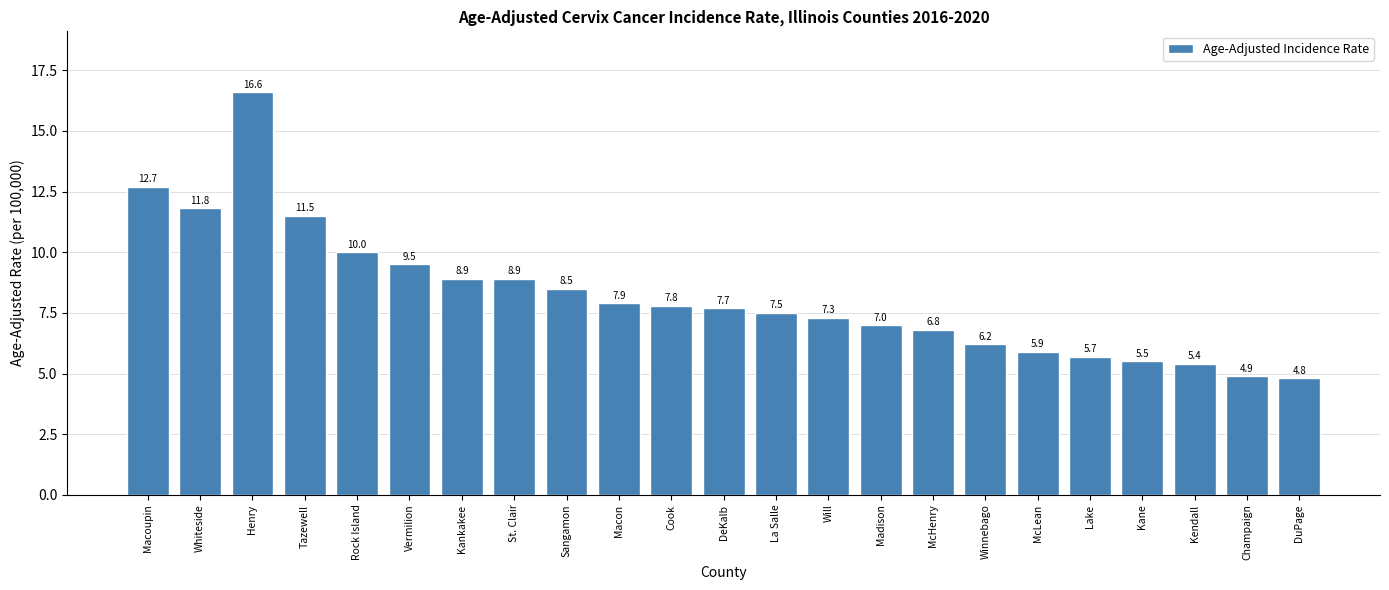

Read the value at Whiteside.

11.8